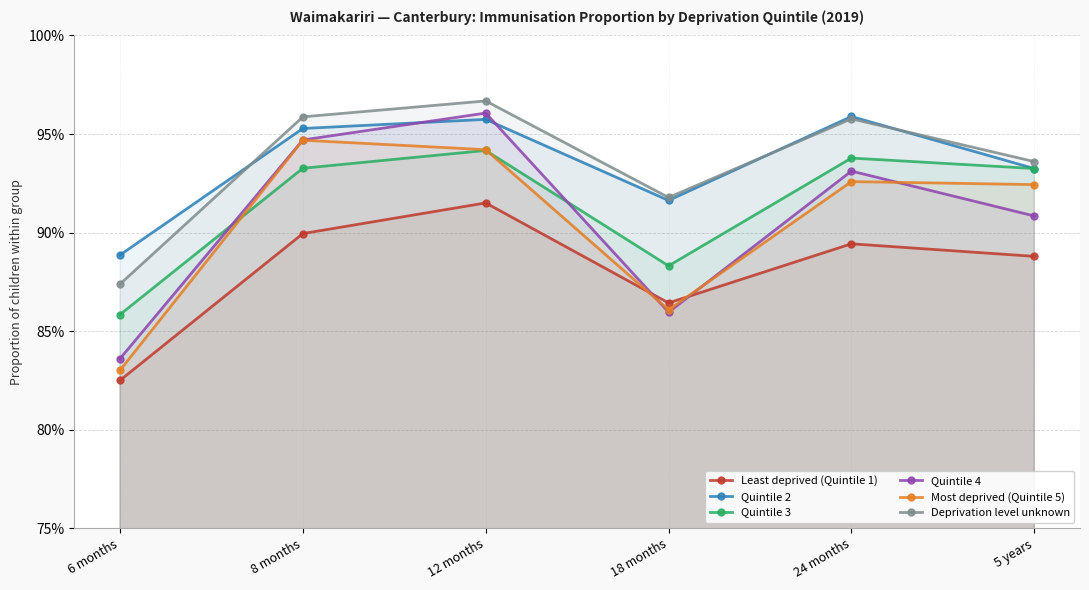

What is the approximate value of Quintile 4 at 12 months?

1.0